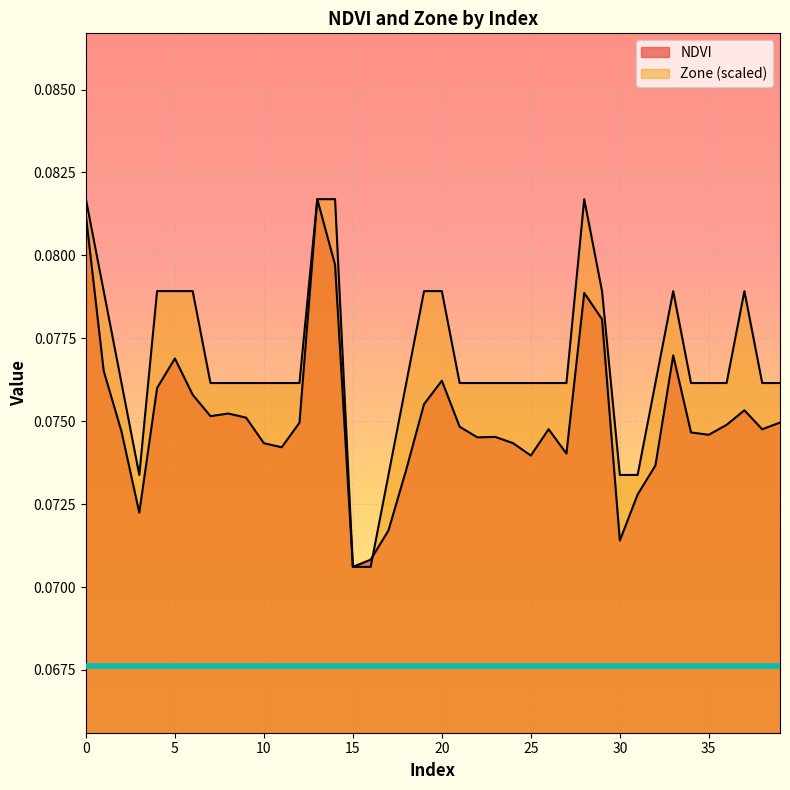

Which series has the largest total across all categories?

Zone